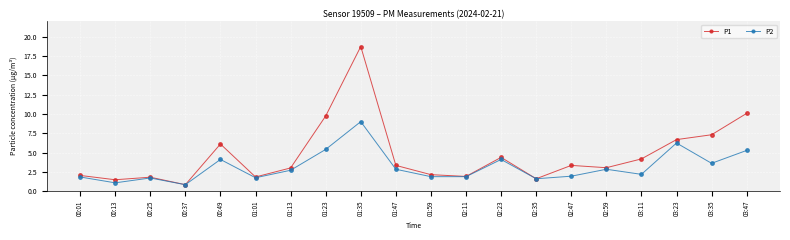

Which category has the highest value in the P2 series?

01:35